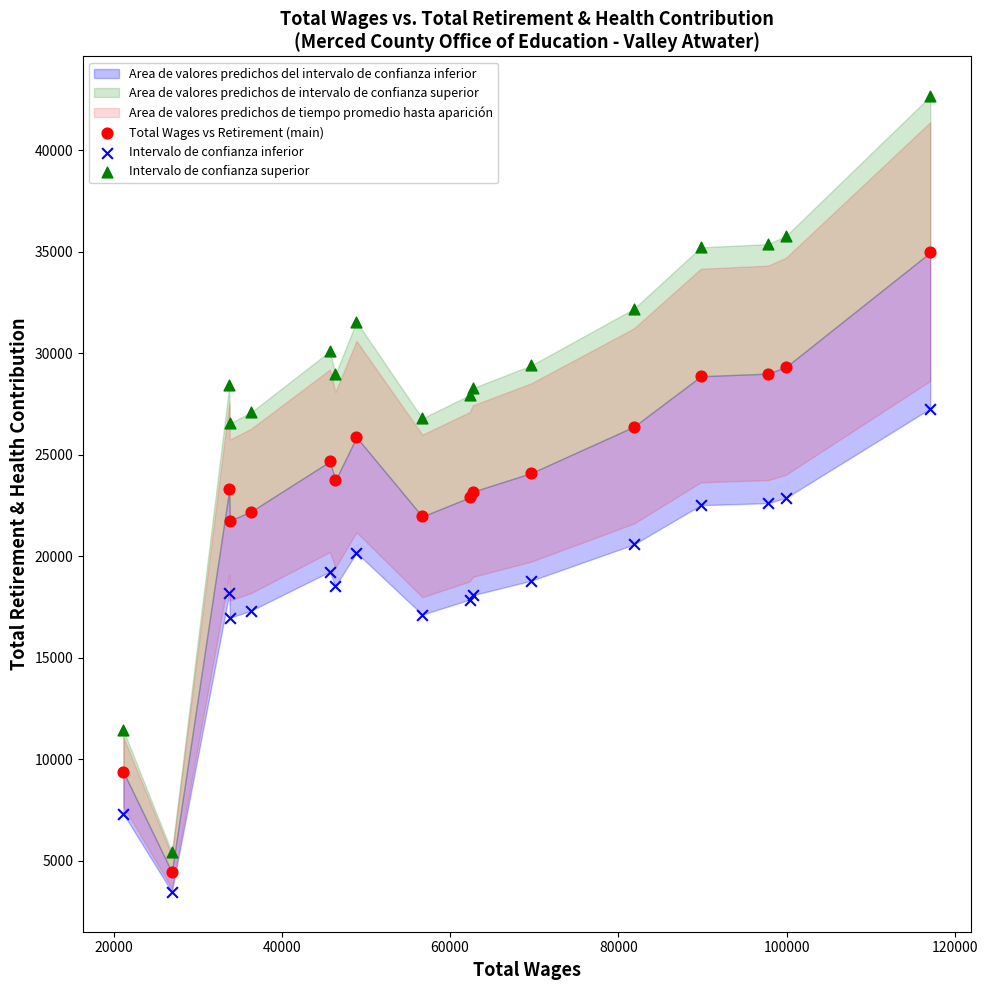

Which series has the largest Y range (max minus min)?

Intervalo de confianza superior